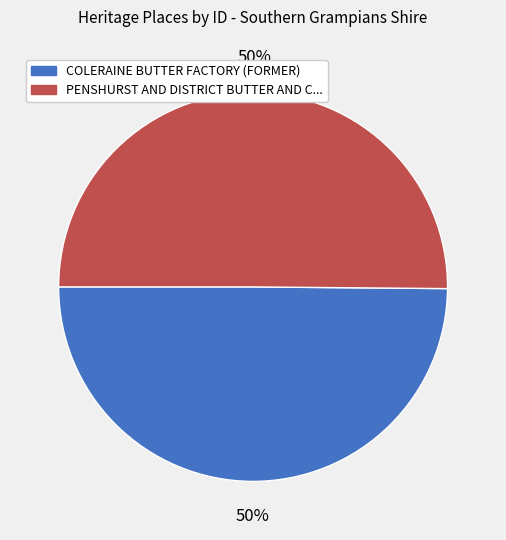

To the nearest percent, what is the average slice percentage?

50%